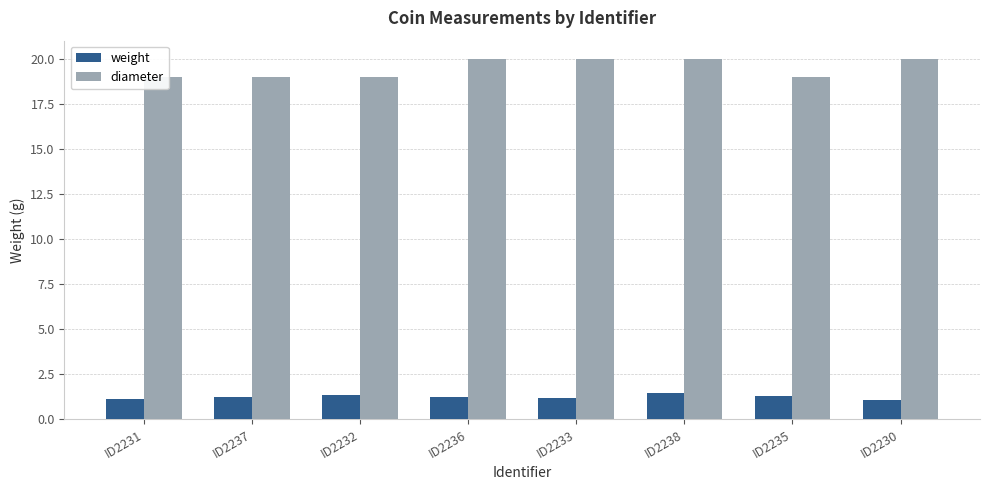

What value does the diameter series have at ID2232?

19.0